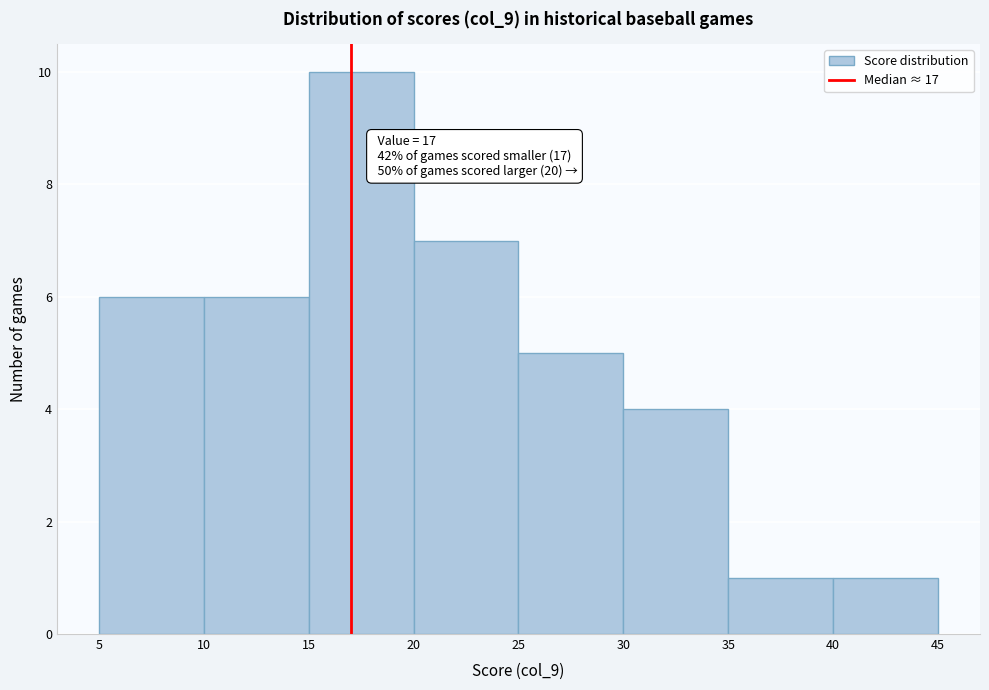

Which range on the x-axis has the tallest bar?

15 to 20